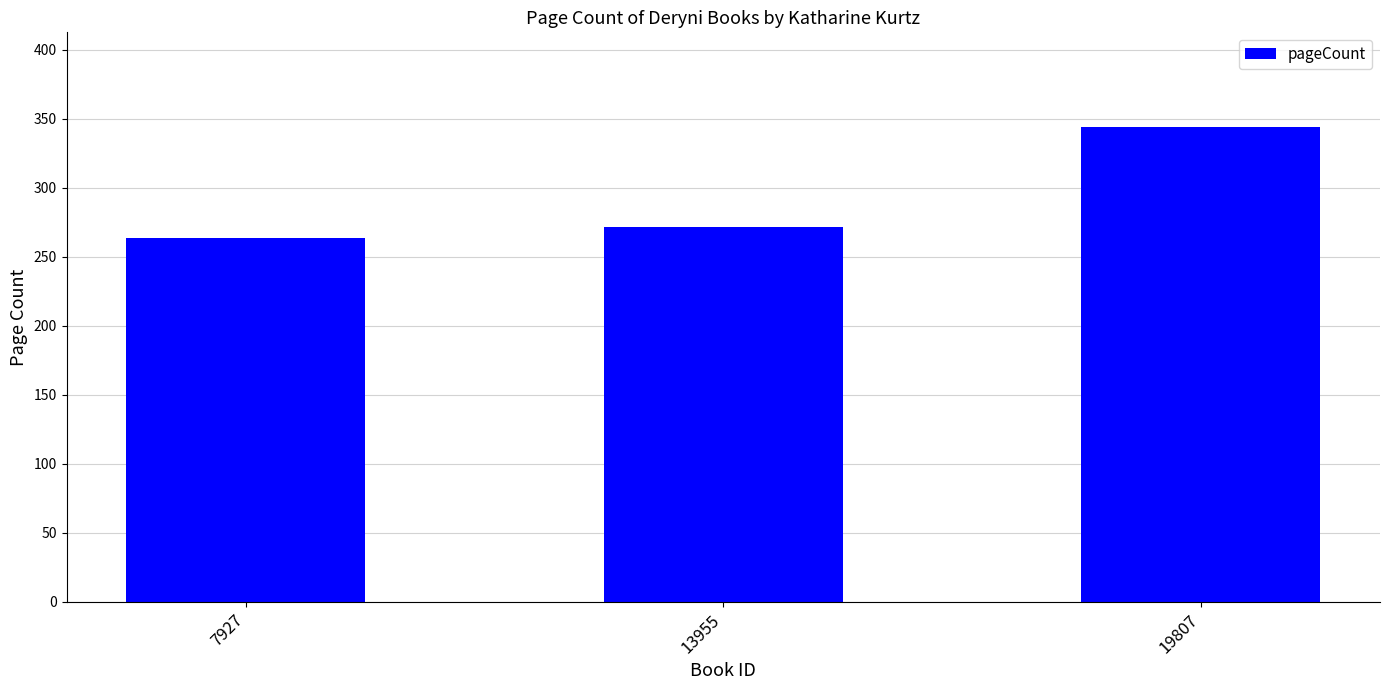

Does the chart contain stacked bars?

No